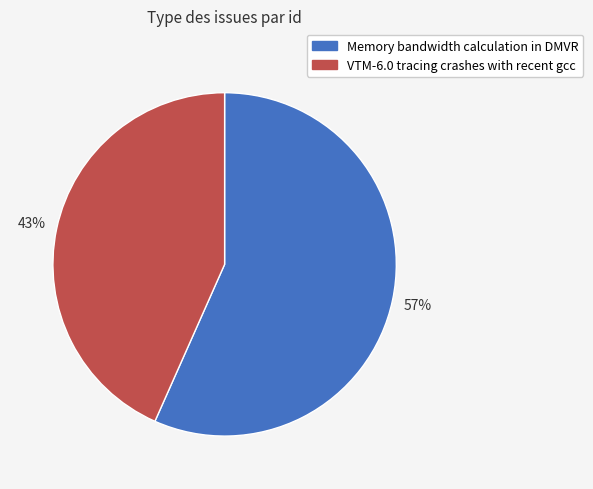

To the nearest percent, what is the average slice percentage?

50%